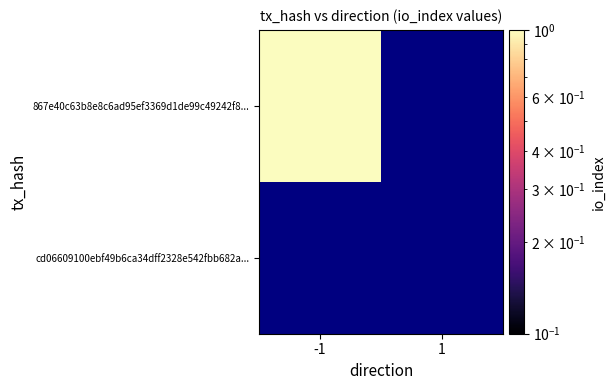

What is the approximate value of 867e40c63b8e8c6ad95ef3369d1de99c49242f8 at -1?

1